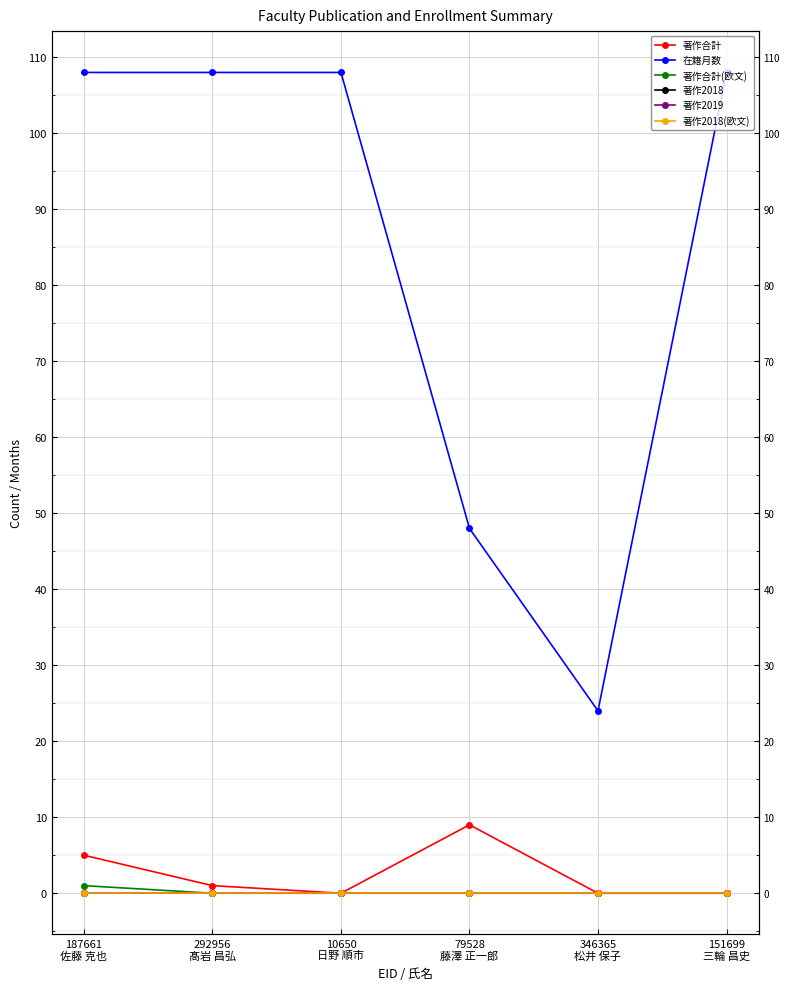

What is the greatest value displayed?

108